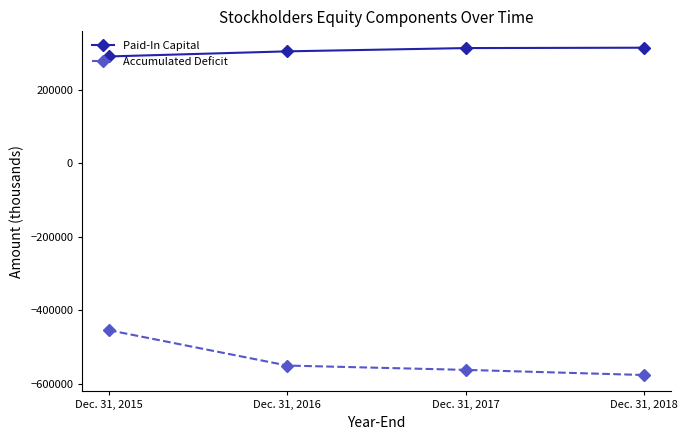

What is the maximum value for Paid-In Capital?

314268